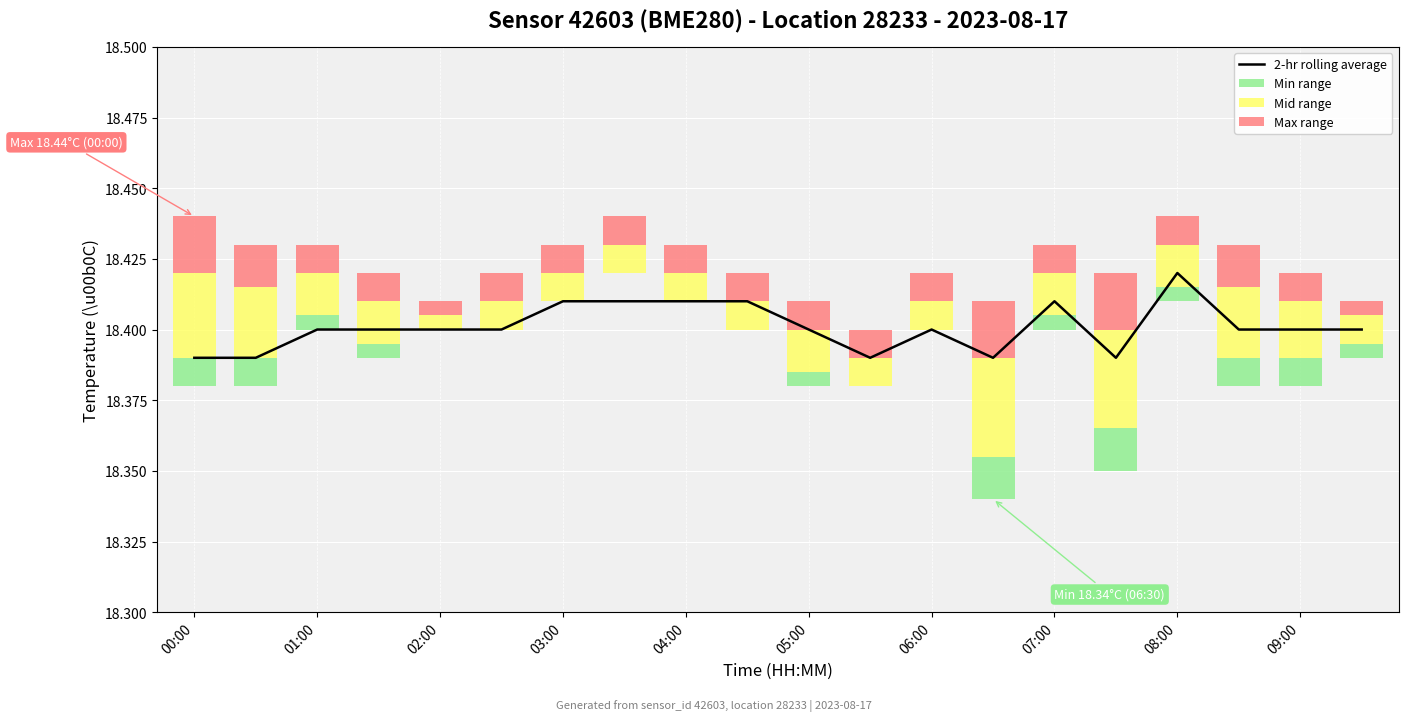

Which has a higher value, 09:00 or 05:00?

09:00